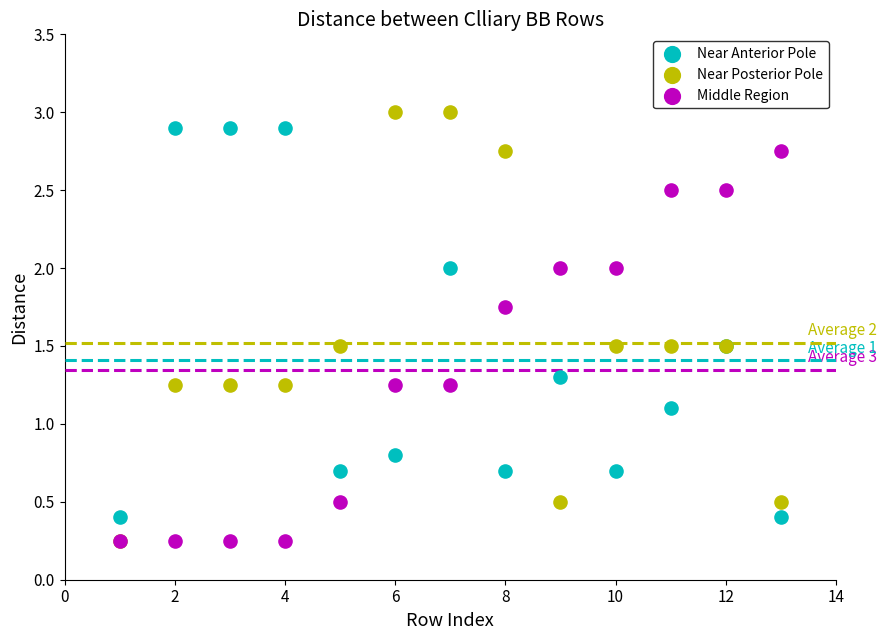

In the Near Anterior Pole series, what Y value is closest to 1?

1.1